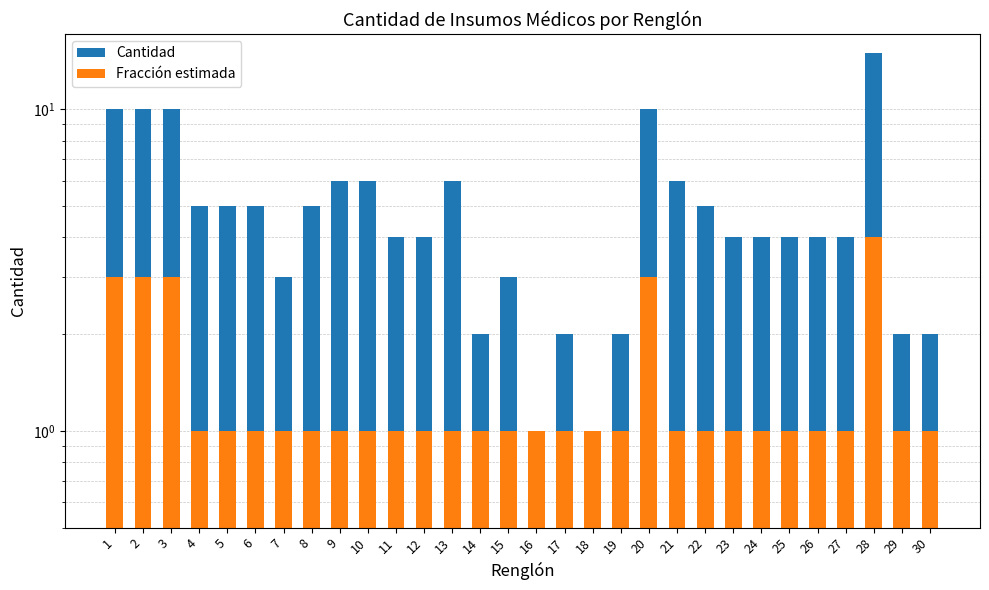

Rank the series by their maximum value, from lowest to highest.

Fracción estimada, Cantidad